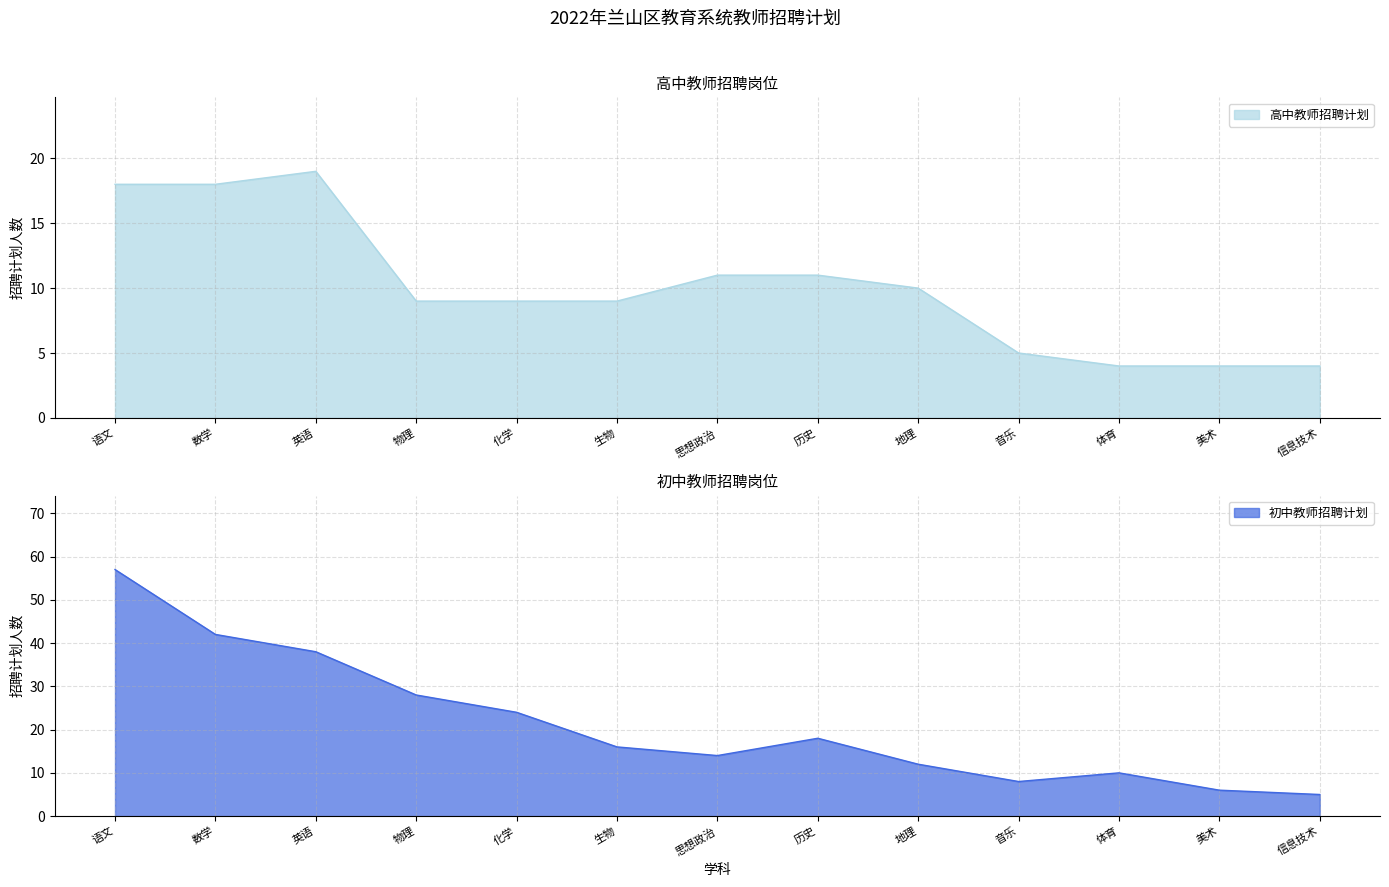

At 体育, list the series in order from smallest to largest.

高中教师招聘计划, 初中教师招聘计划